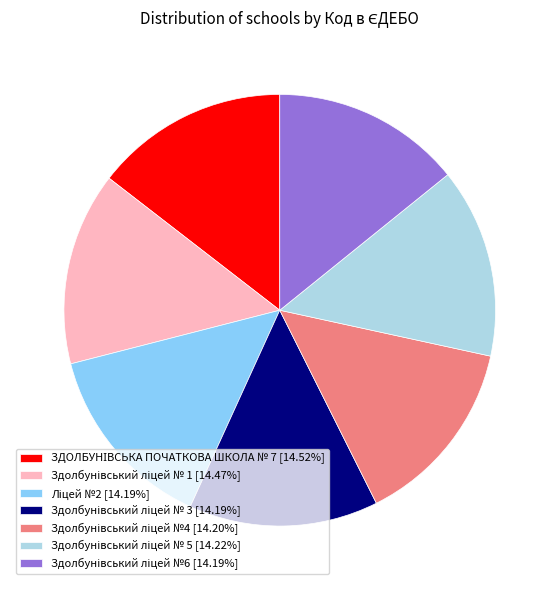

Does any single category account for the majority?

No